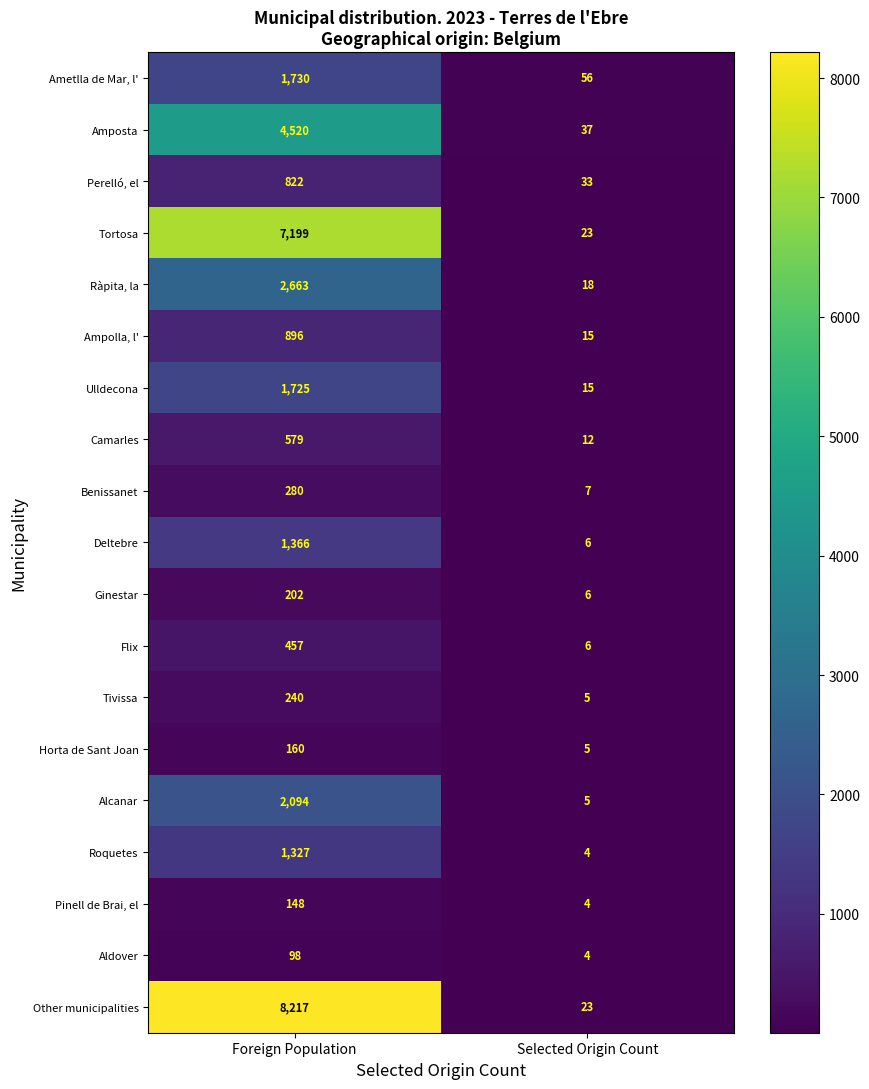

At which label is Camarles closest to 295?

Selected Origin Count